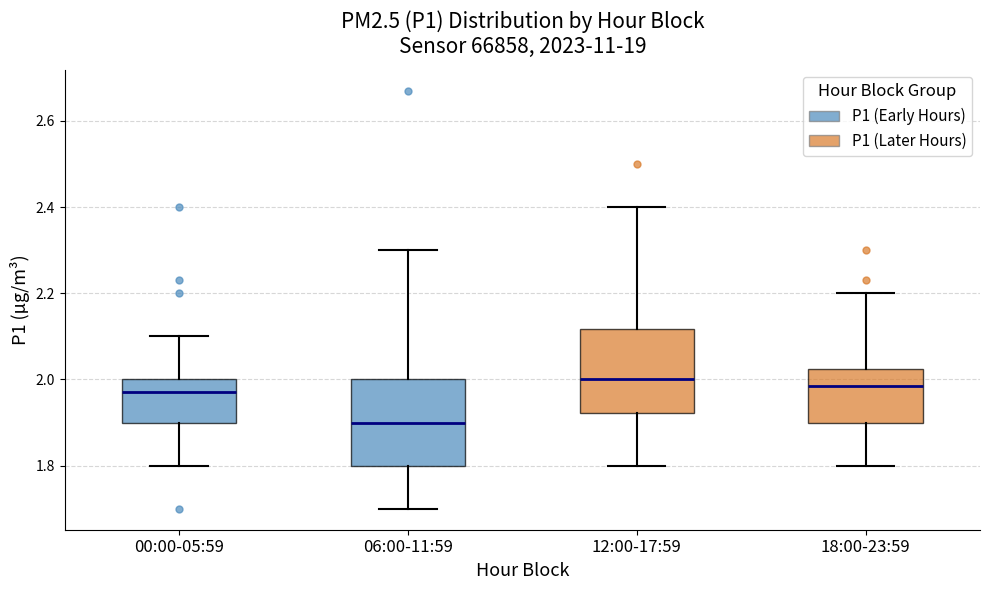

Reading left to right, read every box against the y-axis: the position of its median line, the range the box covers, and the ends of its whiskers. The values are not printed on the chart, so give them approximately, as read against the axis.

00:00-05:59: median 1.98, box 1.90 to 2.00, whiskers 1.80 to 2.10
06:00-11:59: median 1.90, box 1.80 to 2.00, whiskers 1.70 to 2.30
12:00-17:59: median 2.00, box 1.92 to 2.12, whiskers 1.80 to 2.40
18:00-23:59: median 1.98, box 1.90 to 2.02, whiskers 1.80 to 2.20